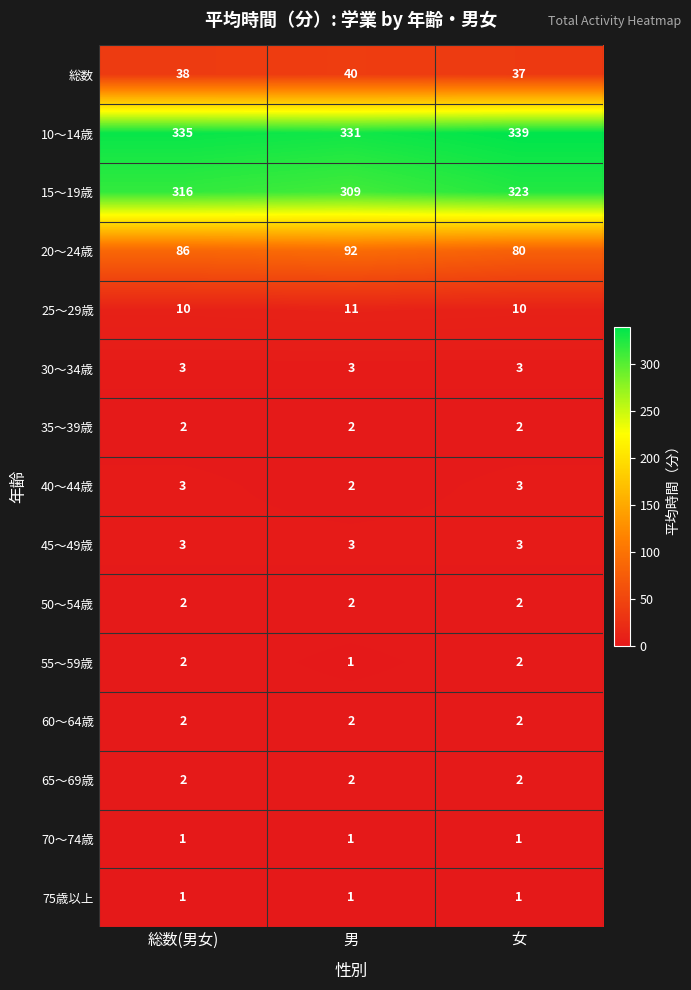

Which series has the largest total across all categories?

10～14歳